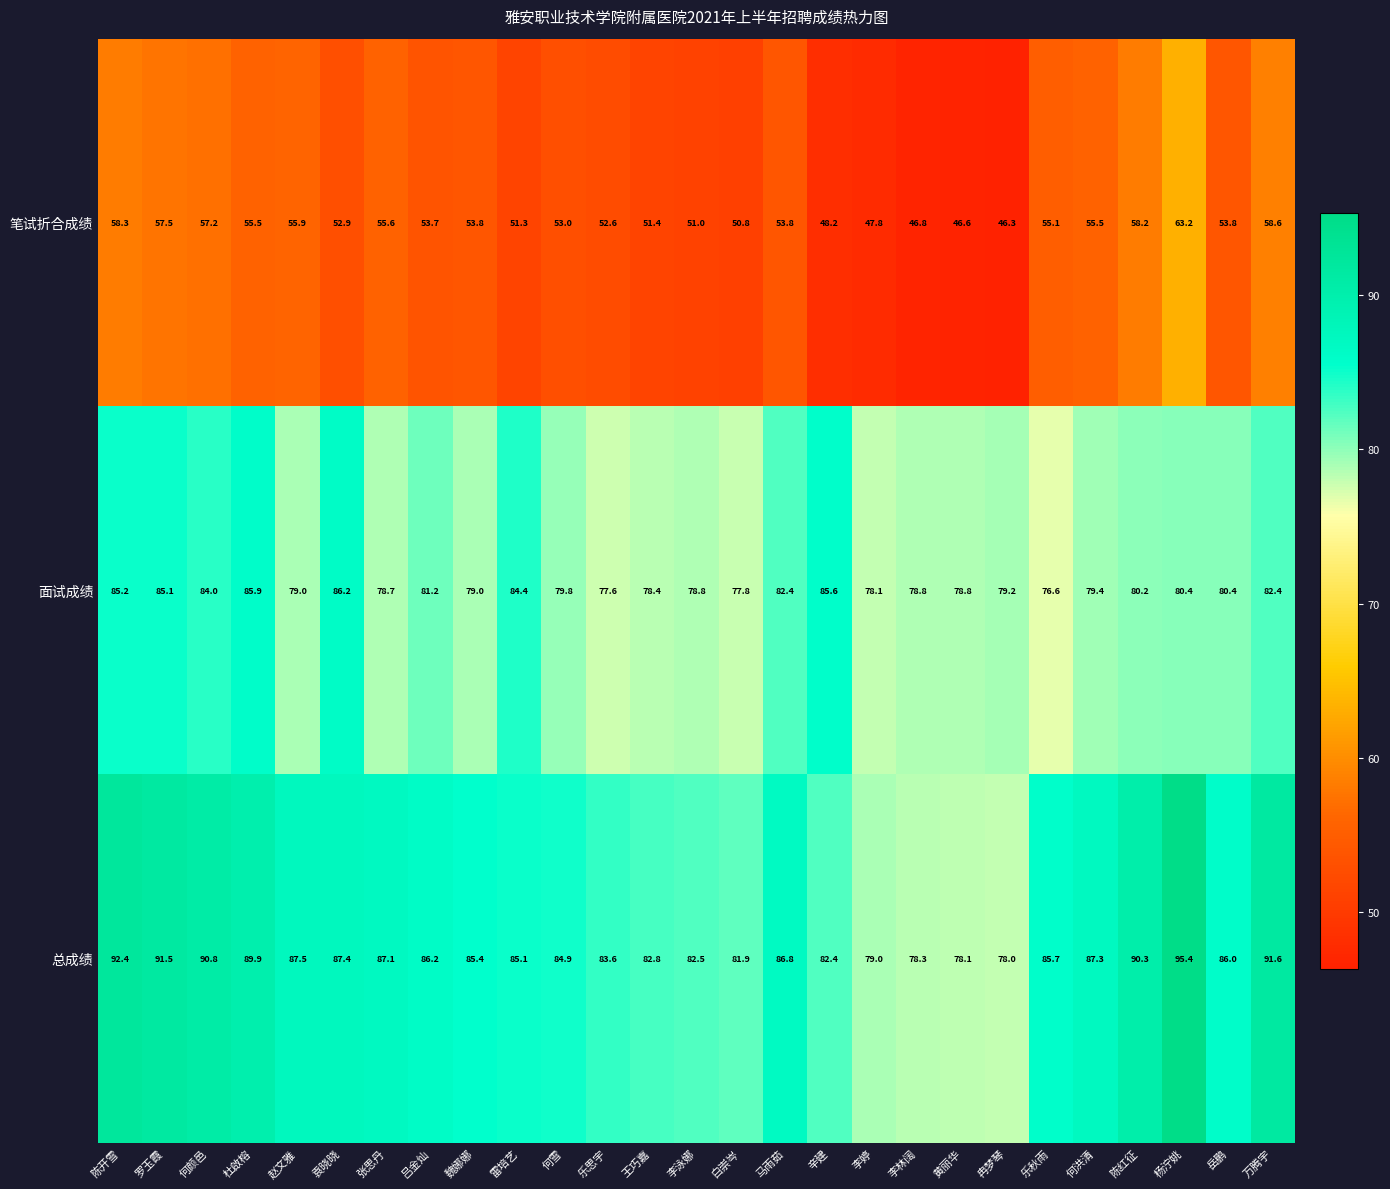

At which label is 面试成绩 closest to 81?

吕金灿